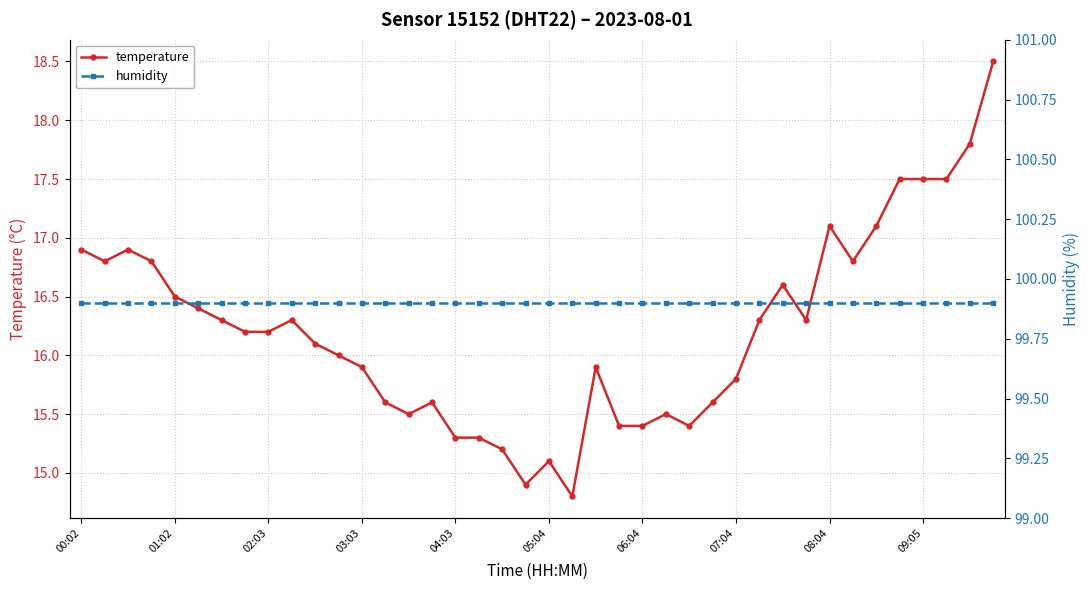

What is the average value of the humidity series?

99.9